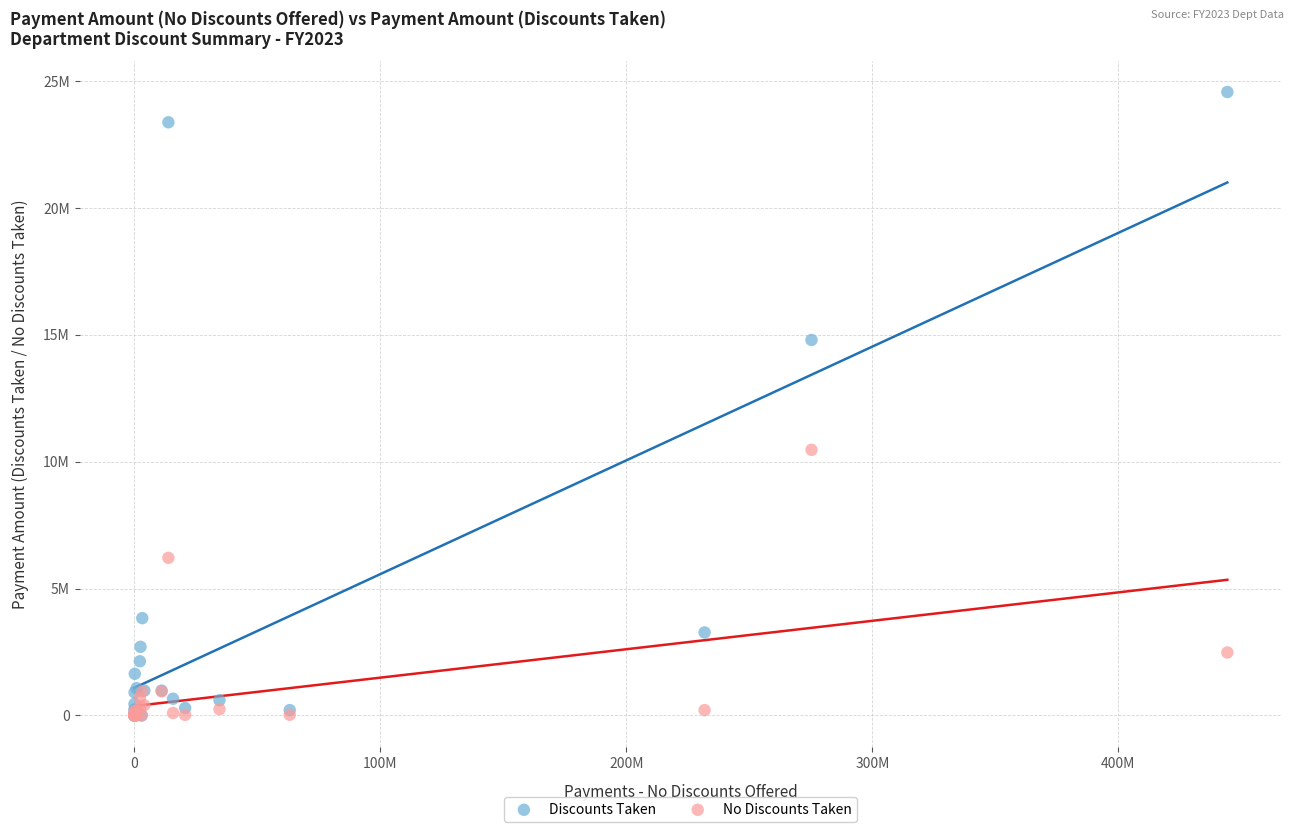

What are all the series names shown in the legend?

Discounts Taken, No Discounts Taken